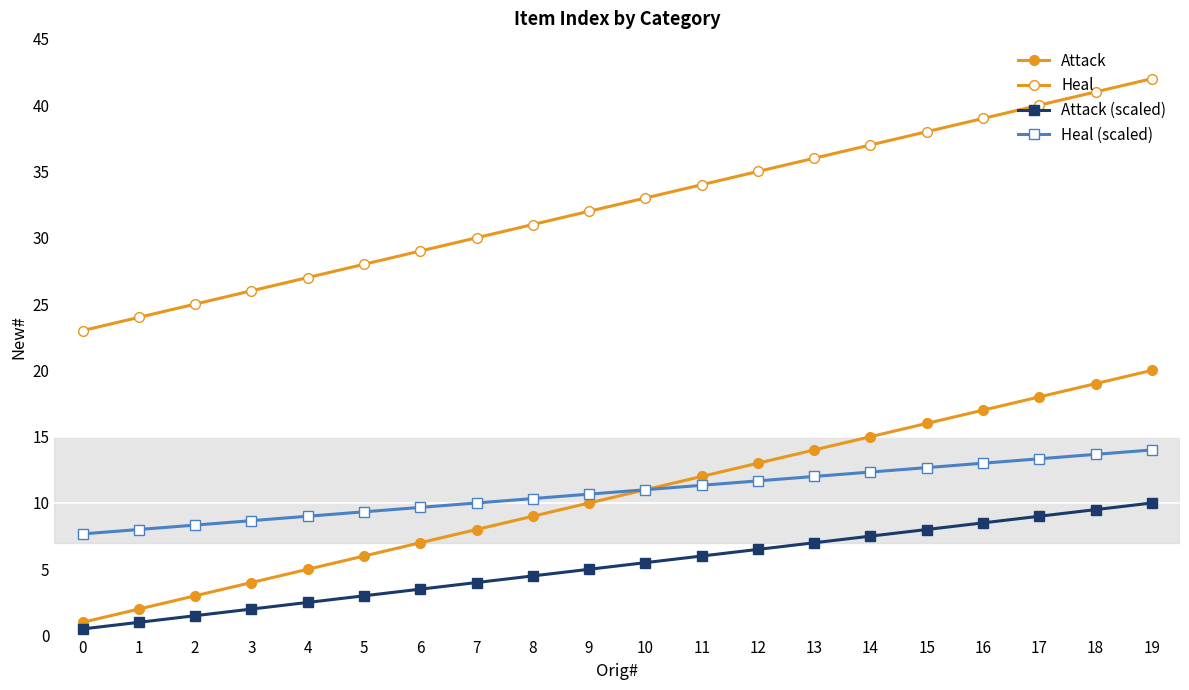

Does the chart display data point markers on the line(s)?

Yes